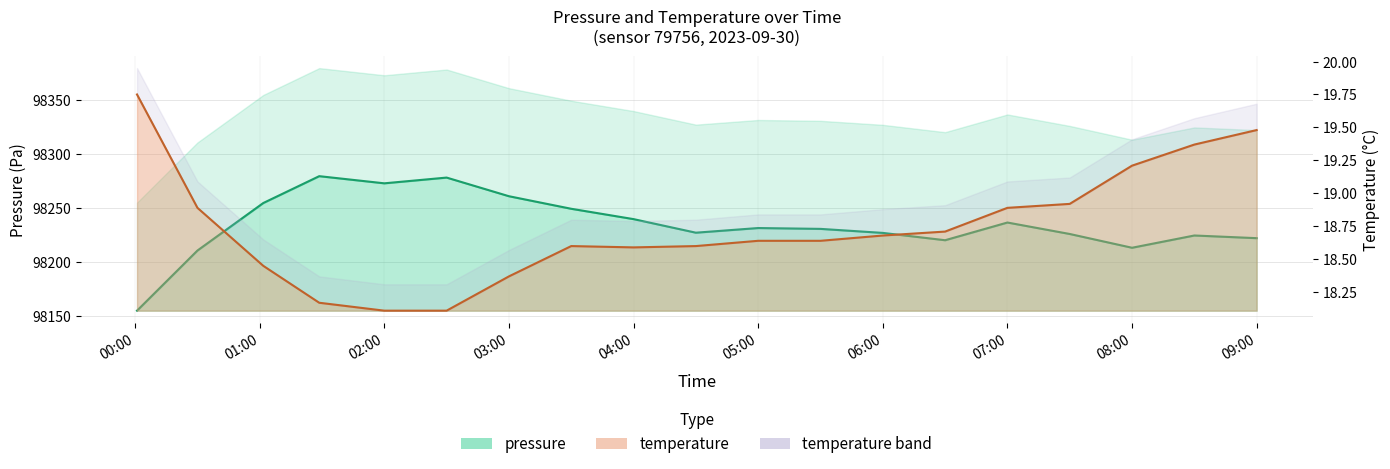

Does the chart have visible grid lines?

Yes